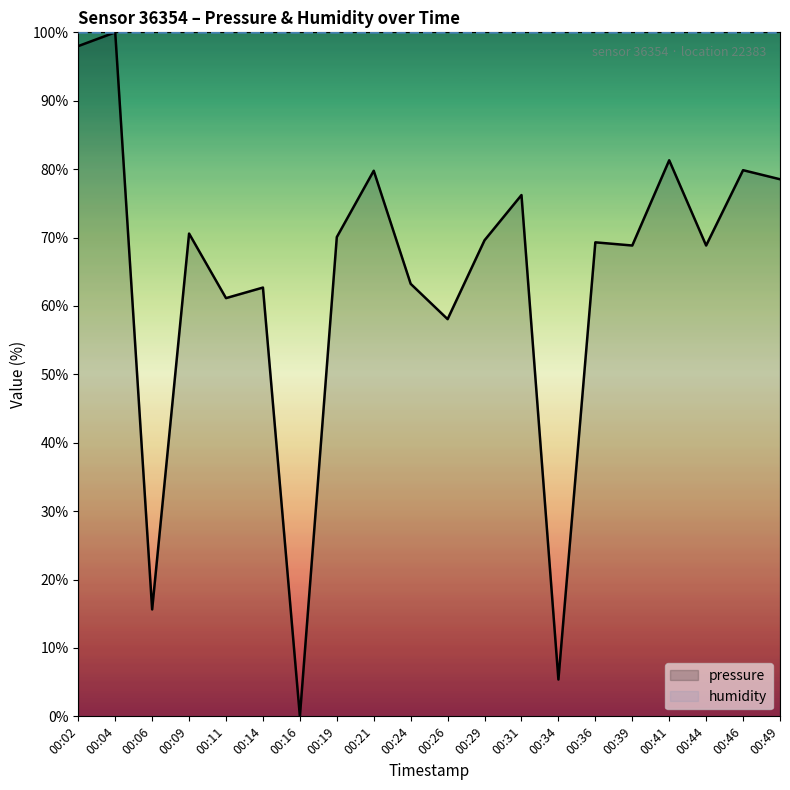

True or false: the data has more than 2 interior local peaks.

True